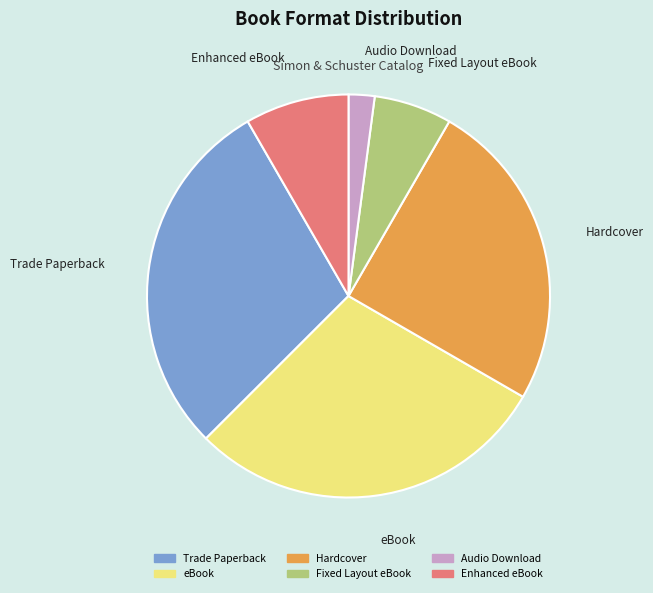

Which has a higher value, Trade Paperback or Enhanced eBook?

Trade Paperback